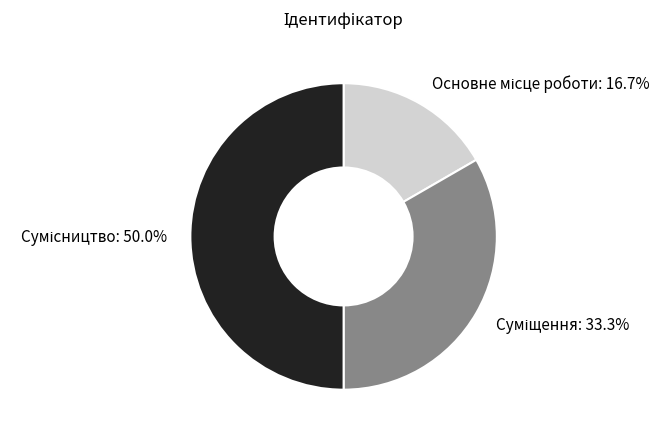

What is the change in value from Суміщення to Сумісництво?

+1